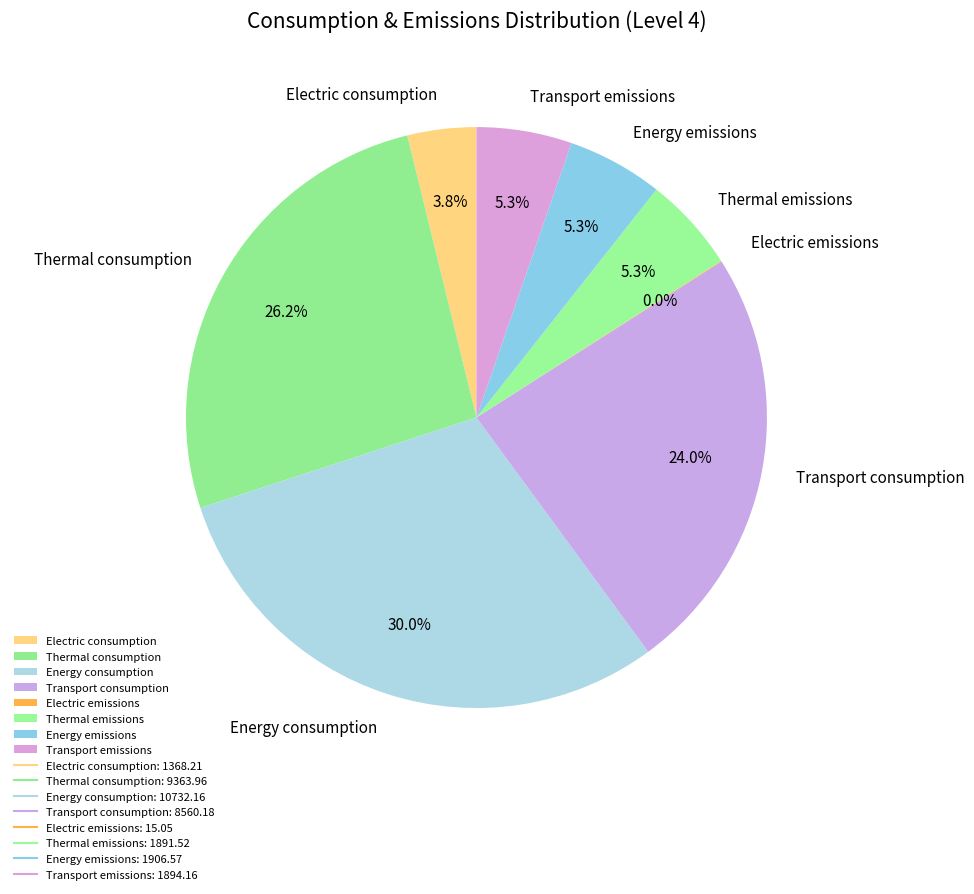

Which has a higher value, Transport consumption or Thermal emissions?

Transport consumption